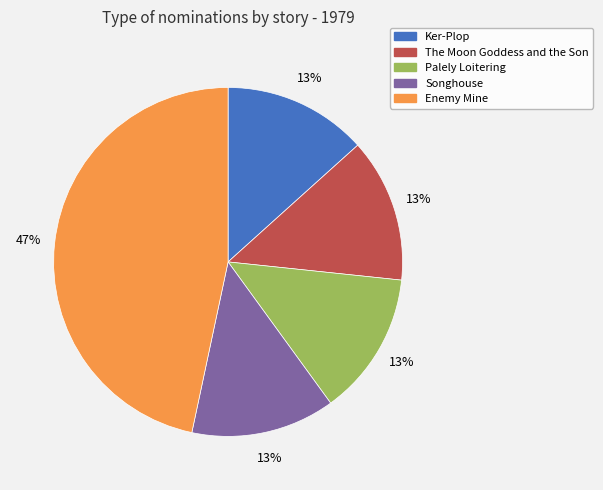

Count the number of slices in the pie.

5